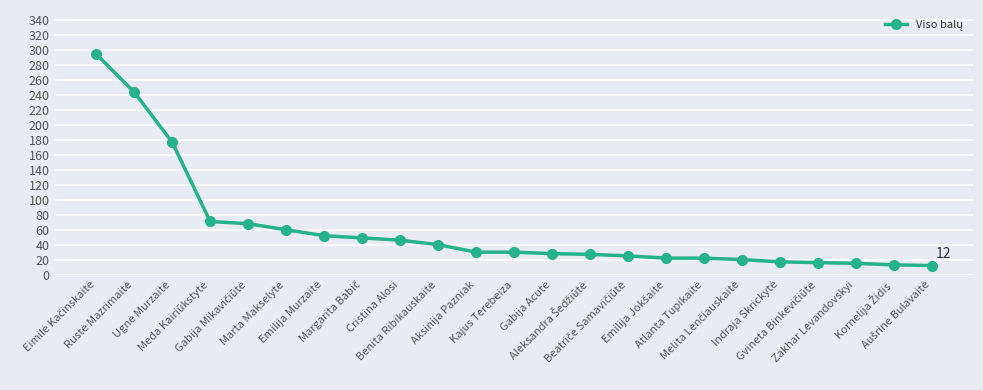

What is the smallest value displayed?

12